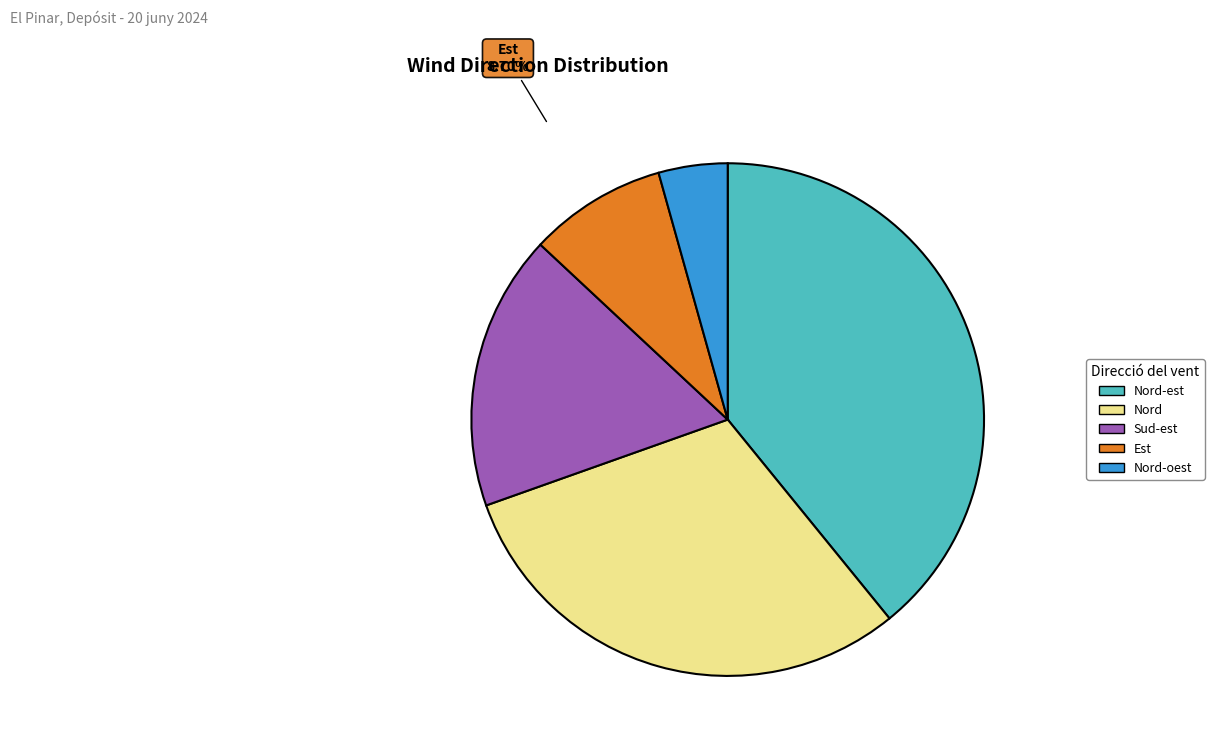

To the nearest percent, what is the difference between the largest and smallest slice percentages?

35%